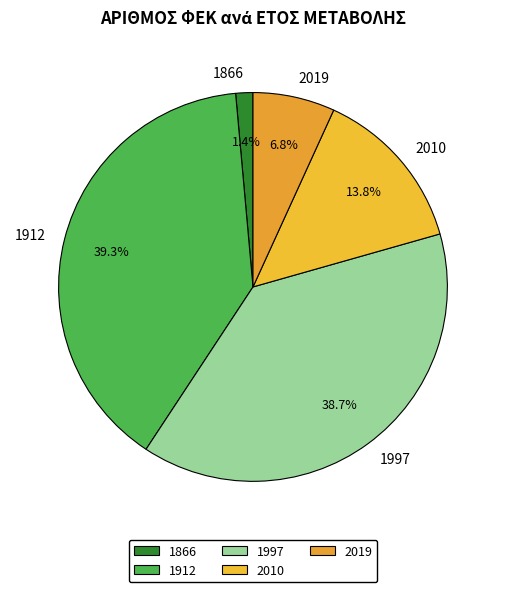

Does 1912 represent more than half of the total?

No